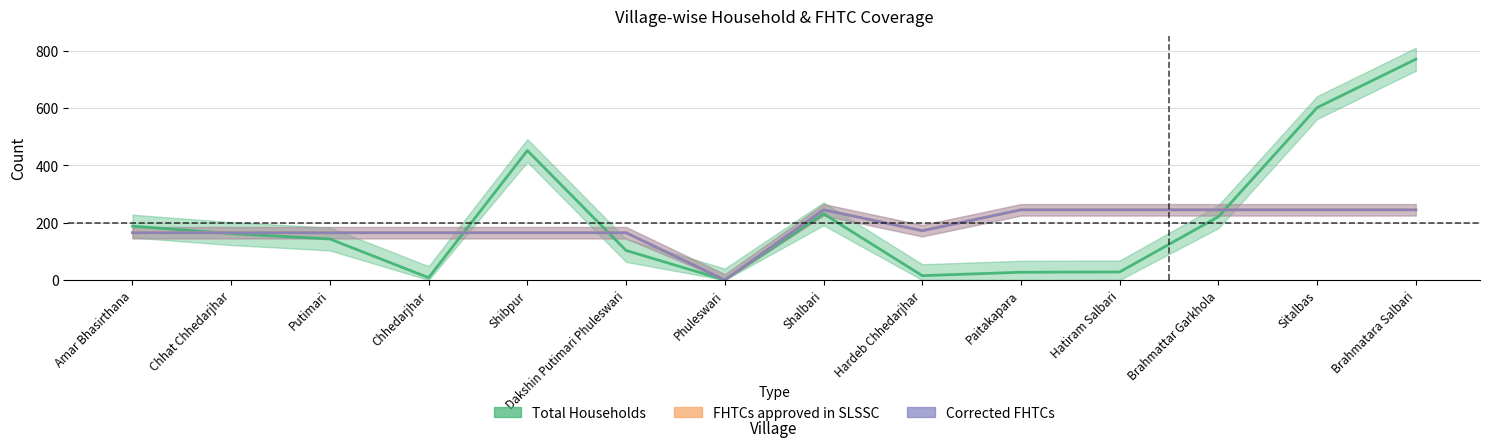

What is the label of the 12th point from the left?

Brahmattar Garkhola